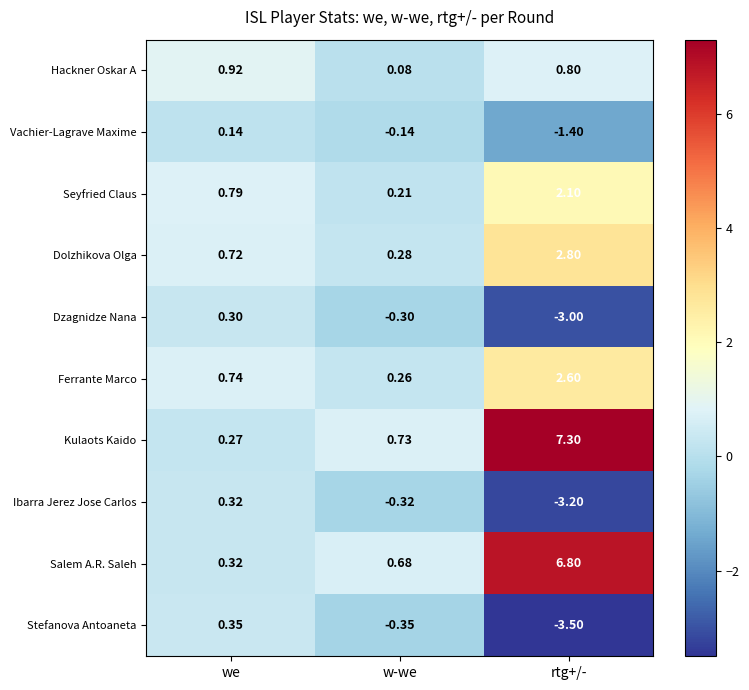

At which label is Dolzhikova Olga closest to 1?

we